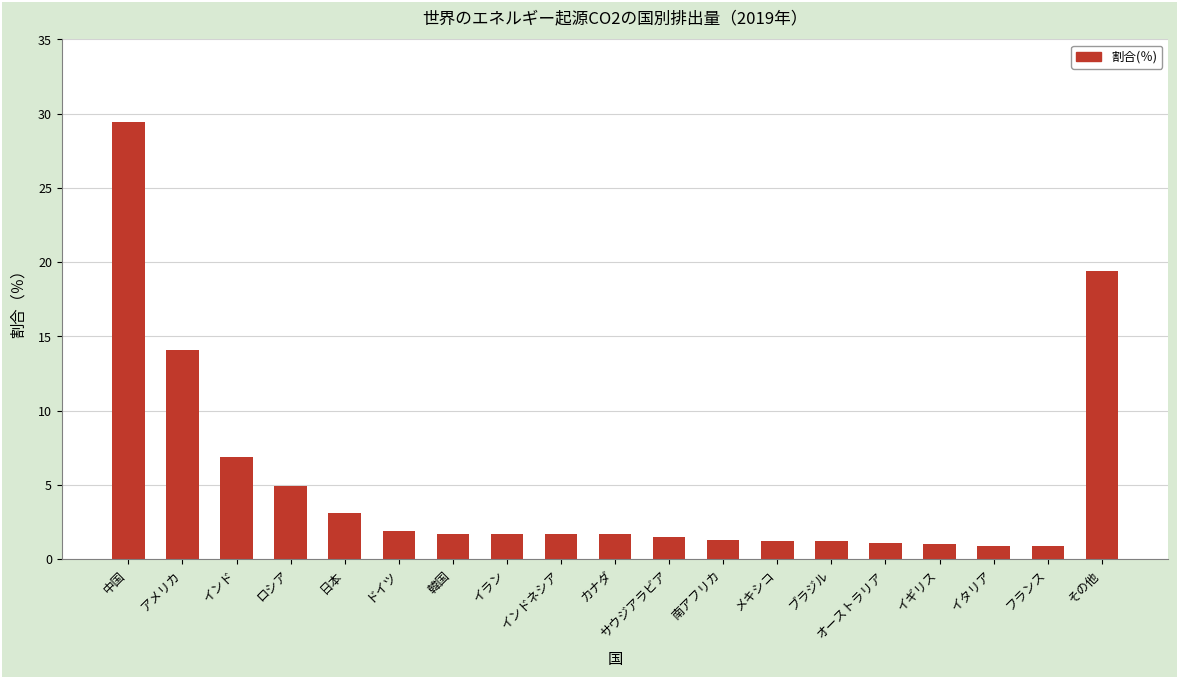

Between メキシコ and その他, which is larger?

その他